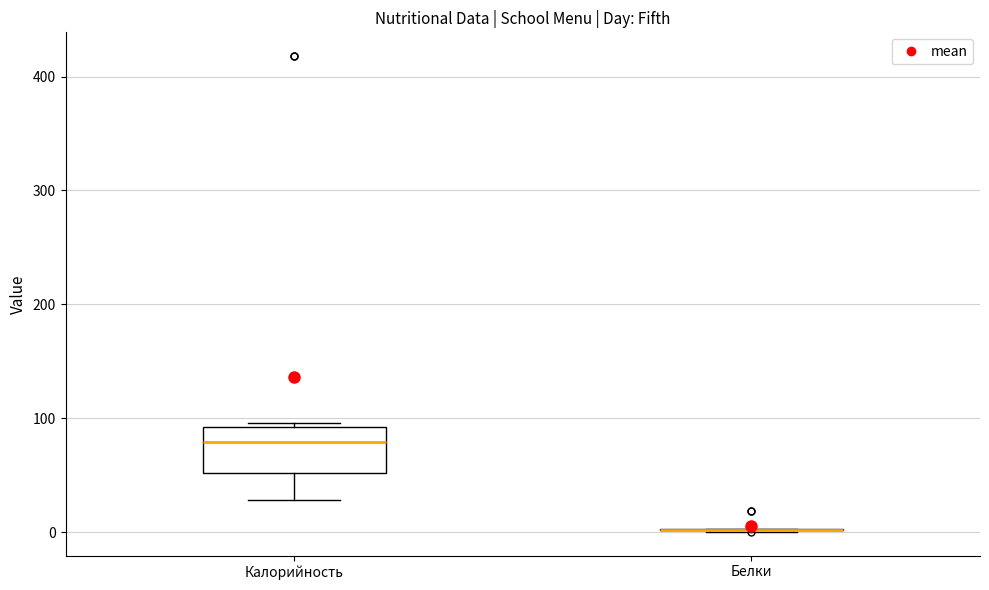

Reading left to right, read every box against the y-axis: the position of its median line, the range the box covers, and the ends of its whiskers. The values are not printed on the chart, so give them approximately, as read against the axis.

Калорийность: median 80, box 50 to 90, whiskers 30 to 100
Белки: box collapsed to a line at 0, whiskers 0 to 0